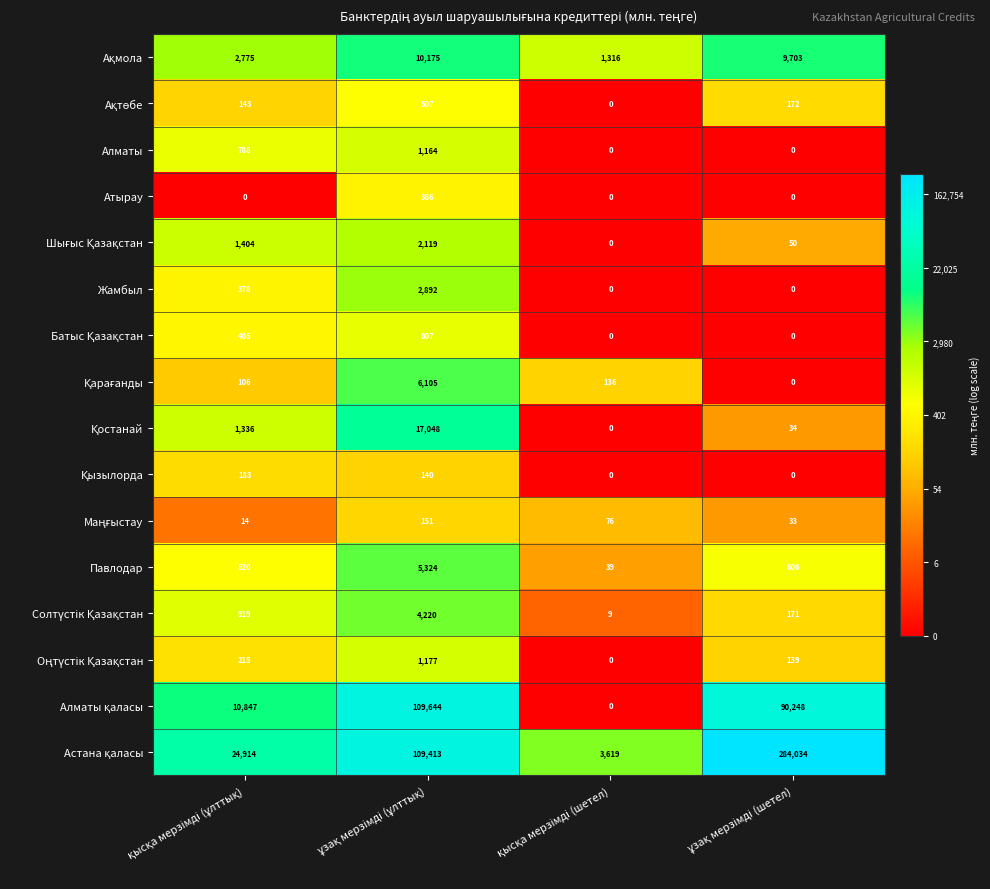

What is the difference between the second highest and minimum values in the Алматы series?

788